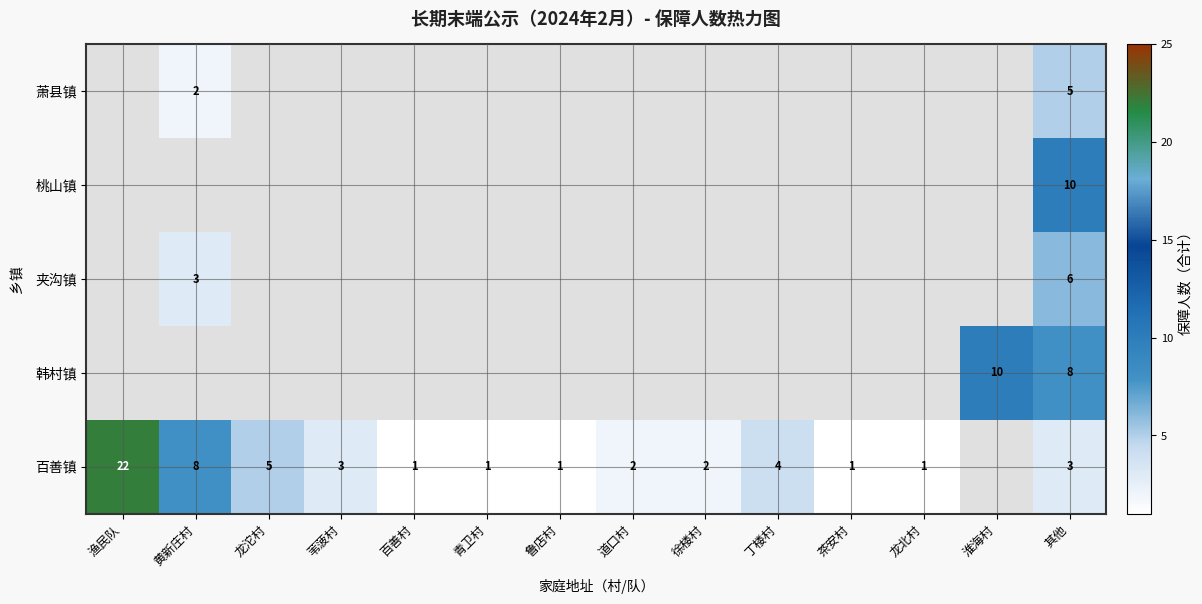

The value of 夹沟镇 at 渔民队 is 0. True or false?

True